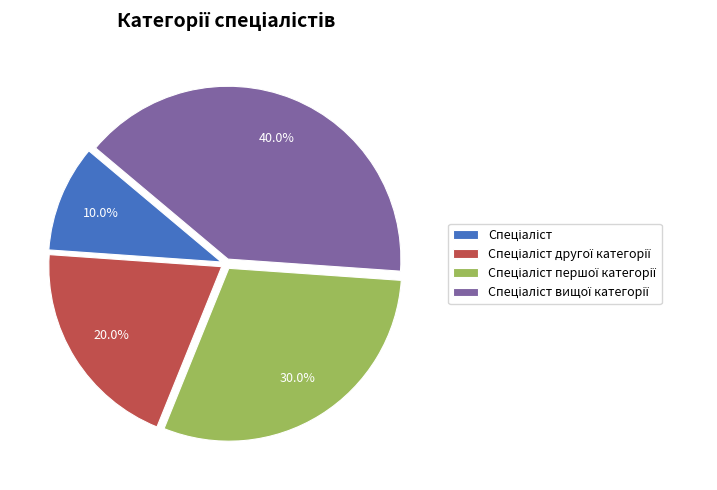

Does any single category account for the majority?

No